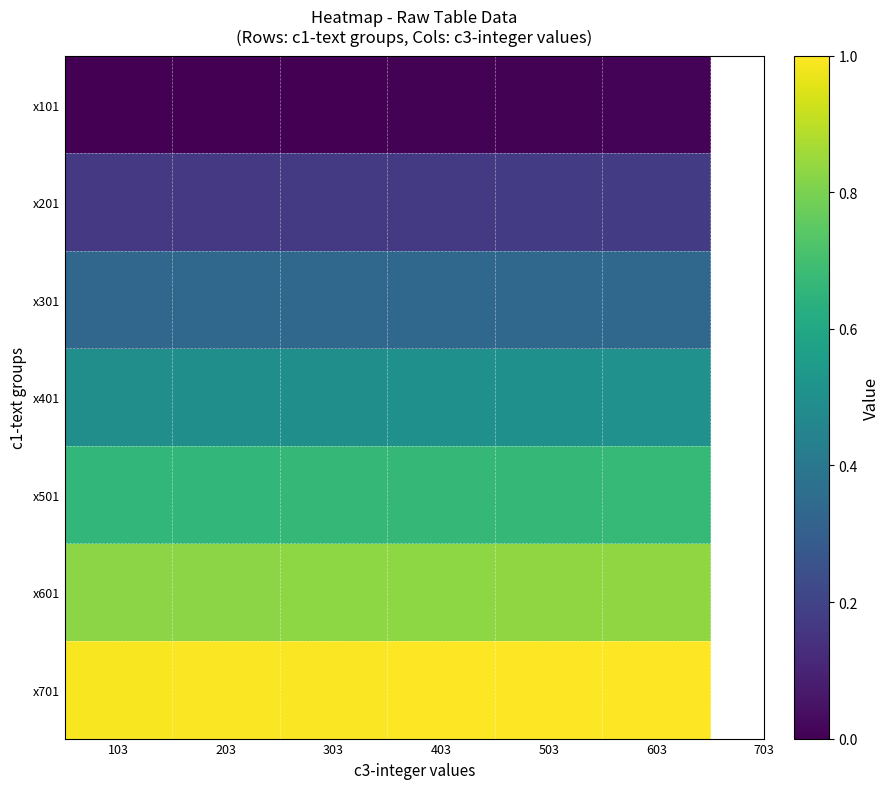

Which series has the widest spread of values?

x101